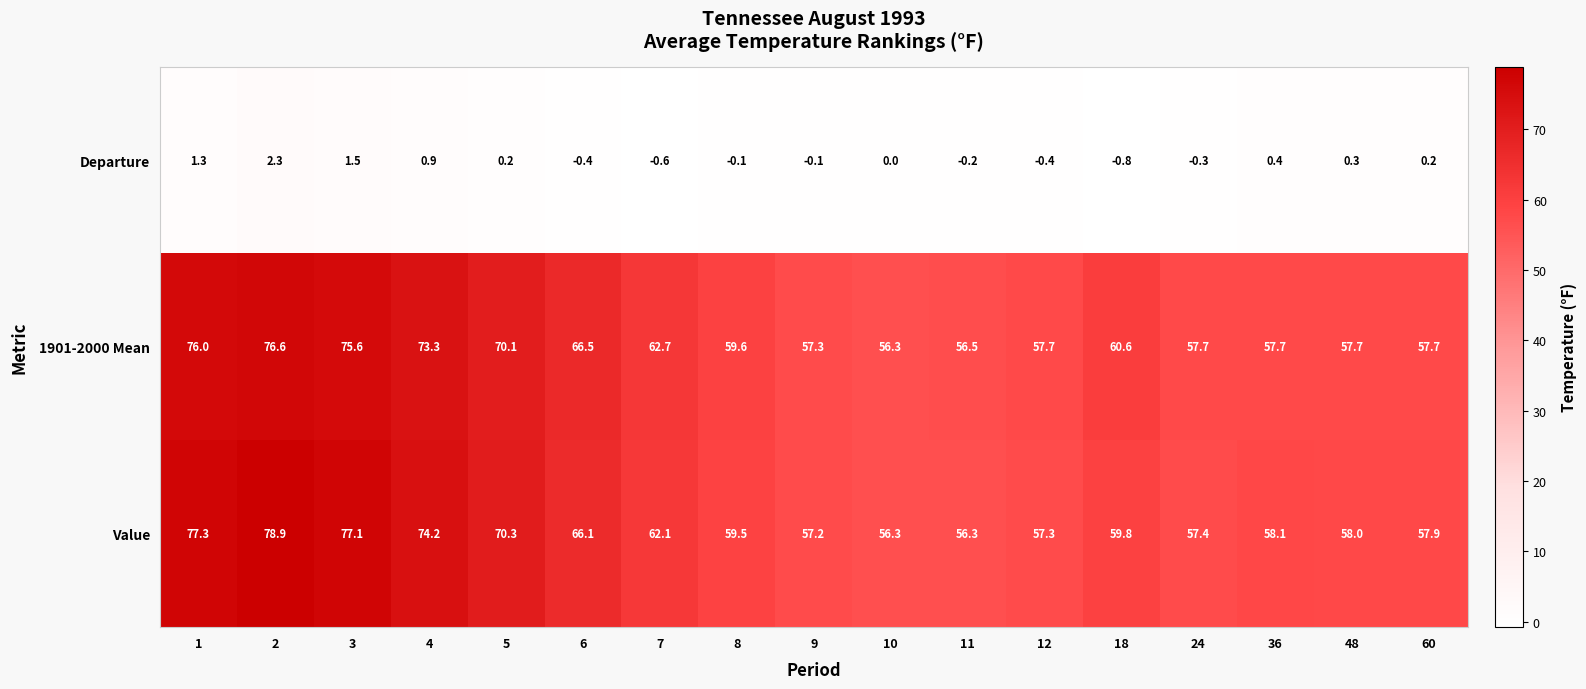

Rank the series at 3 from lowest to highest value.

Departure, 1901-2000 Mean, Value